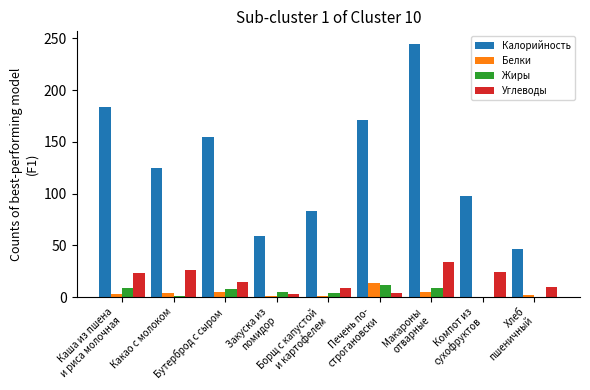

What is the maximum value for Жиры?

11.2